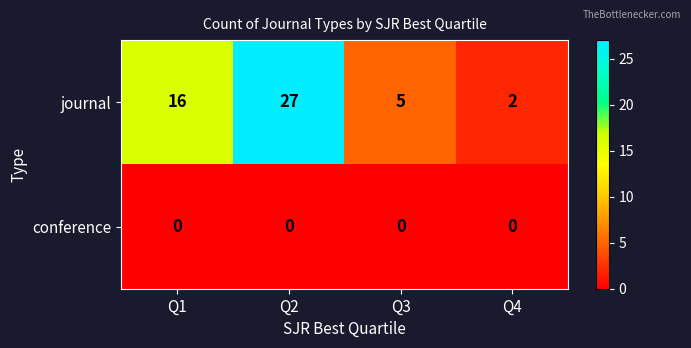

How many journal values are between 5 and 27?

3